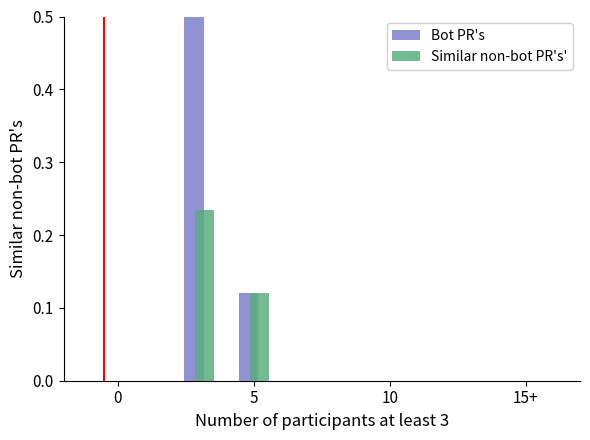

What are all the series names shown in the legend?

Bot PR's, Similar non-bot PR's'